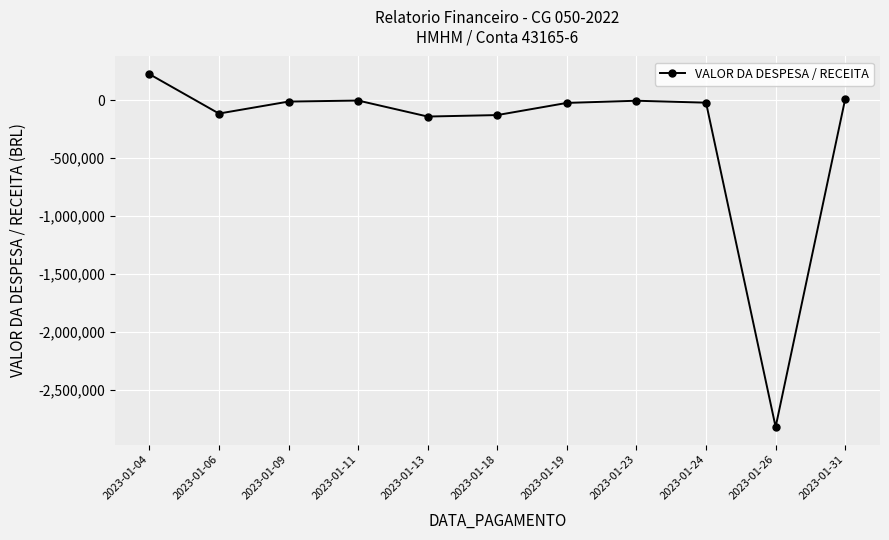

At which label does the data first exceed -22577?

2023-01-04